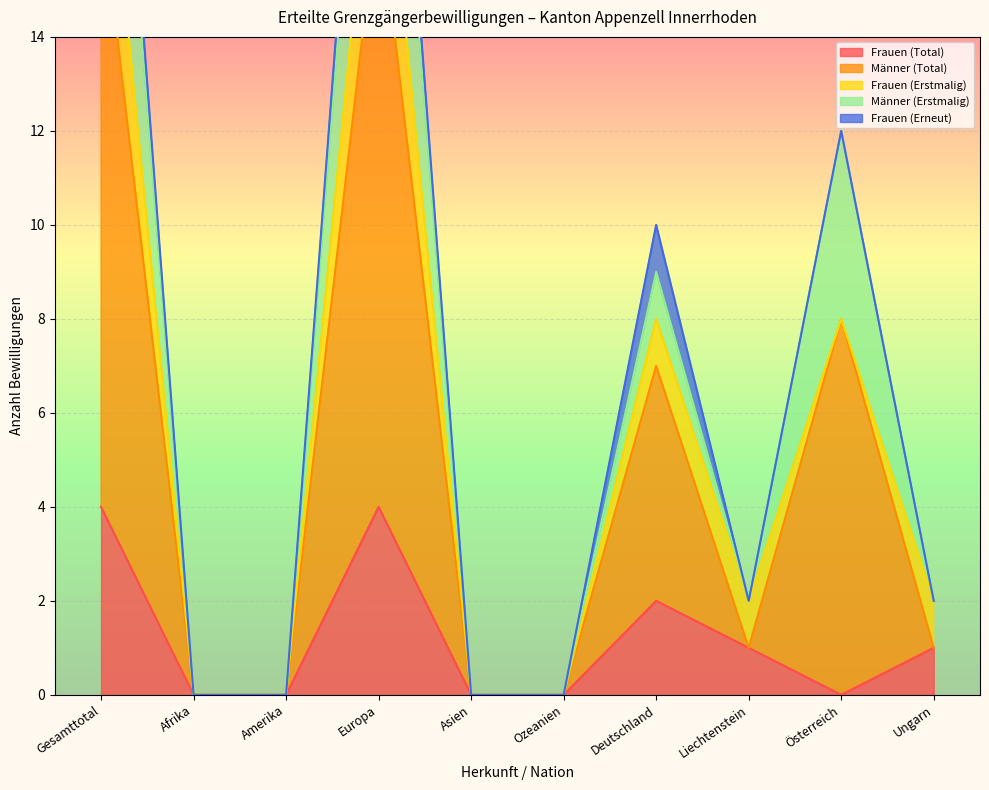

Which series has the largest range (max minus min)?

Männer (Total)